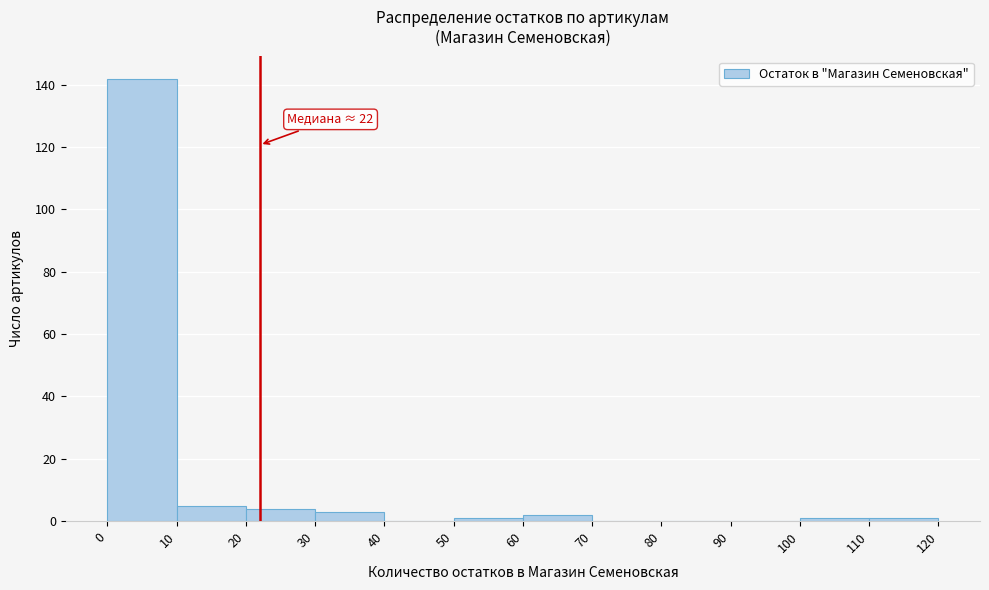

Which range on the x-axis has the tallest bar?

0 to 10